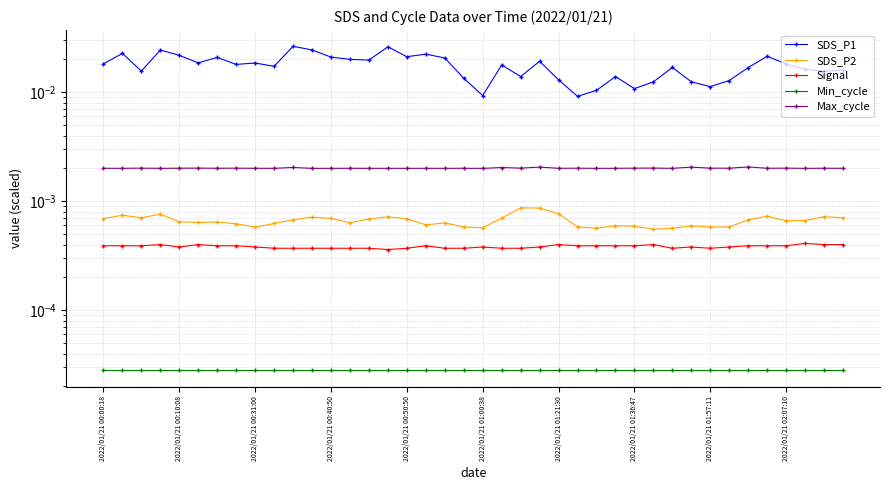

Which series changed the most between 2022/01/21 00:10:08 and 14?

SDS_P1